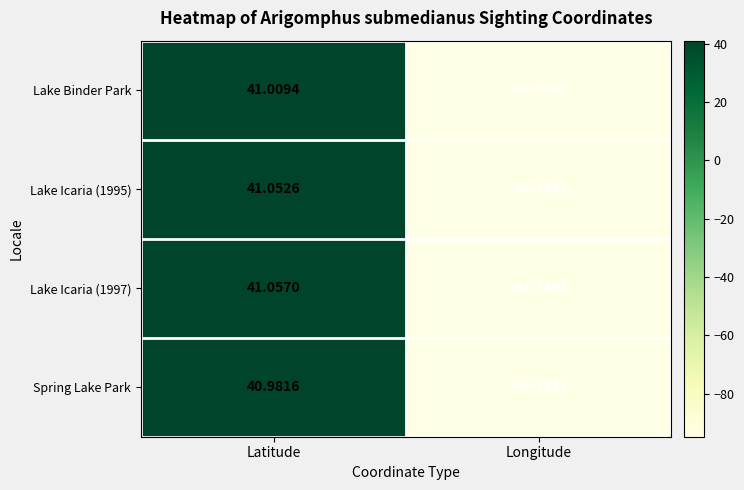

Rank the categories by Lake Icaria (1995) value from lowest to highest.

Longitude, Latitude